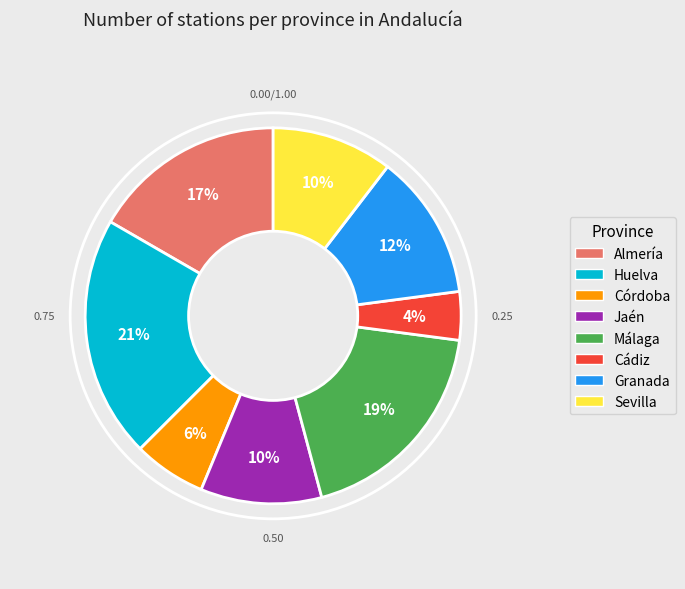

Do Cádiz and Almería together represent more than half of the pie?

No